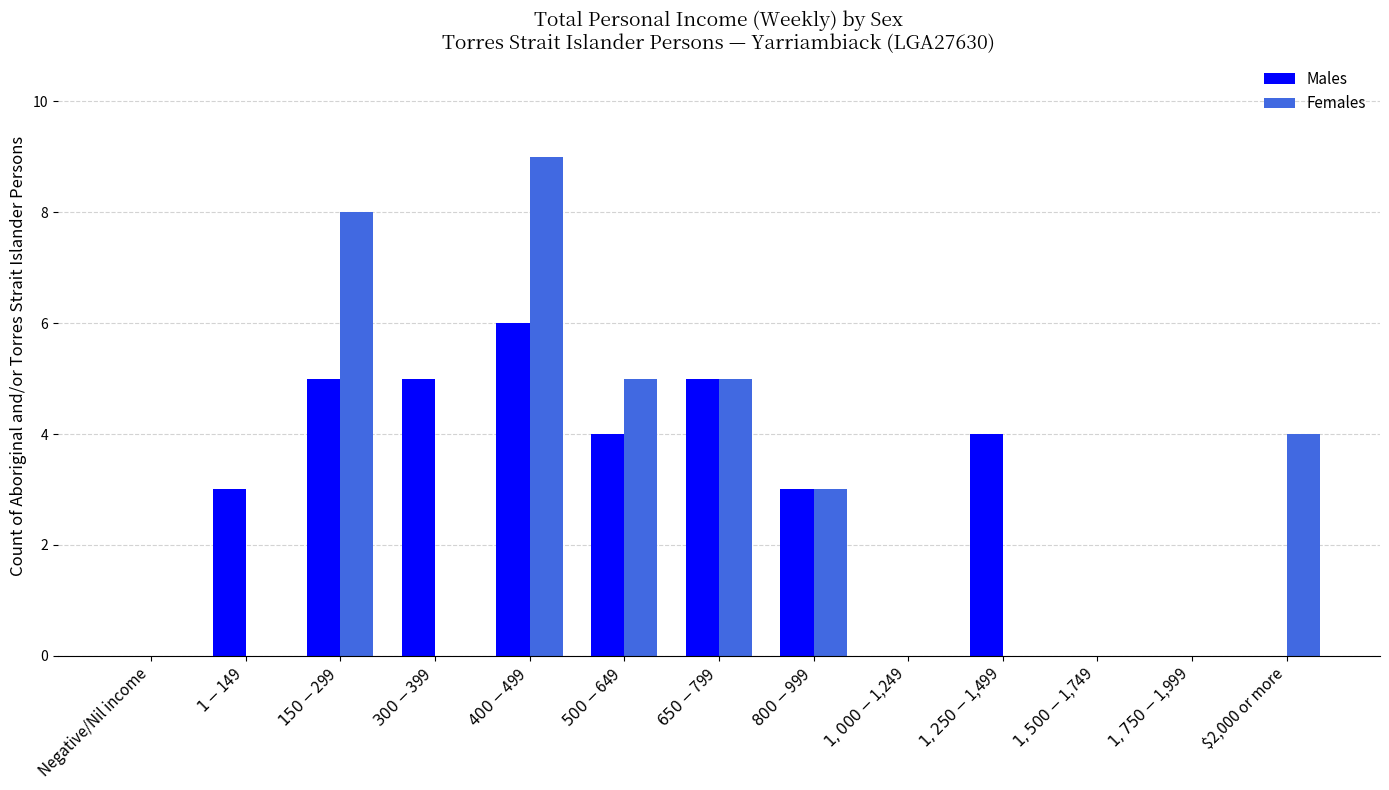

Which category has the highest value across all series?

$400-$499